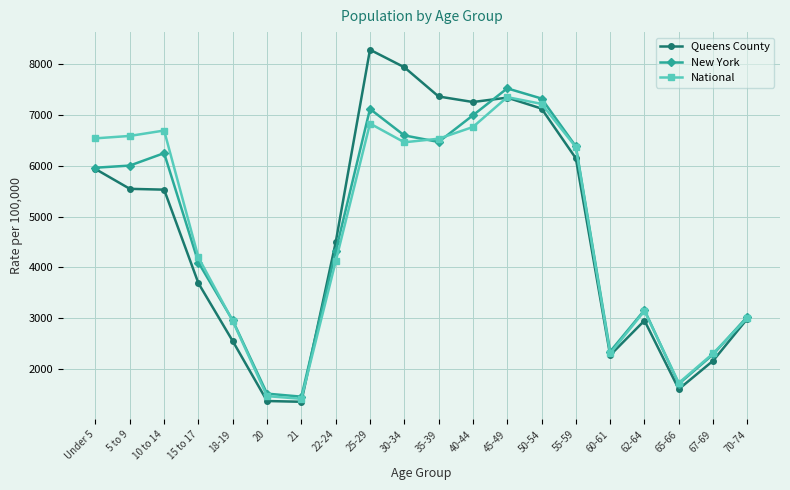

What is the minimum value for New York?

1453.2